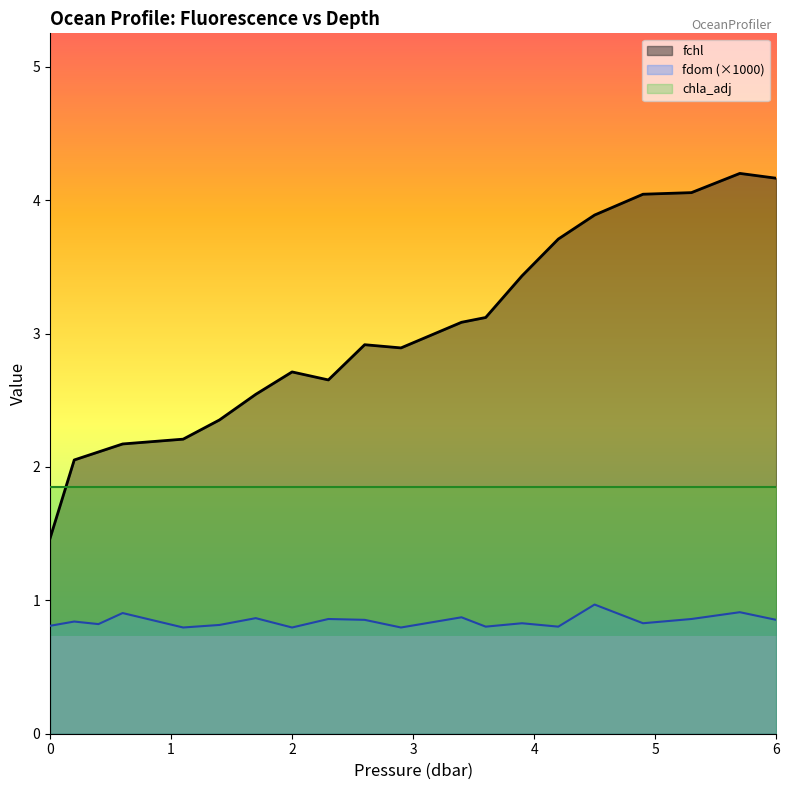

True or false: fchl has a value of 4.0 at 4.9.

True